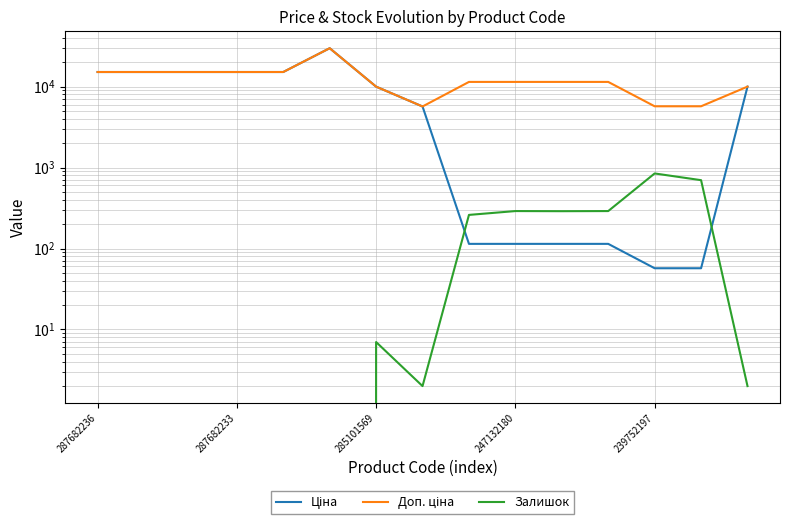

List the series in order of their peak value, highest first.

Ціна, Доп. ціна, Залишок